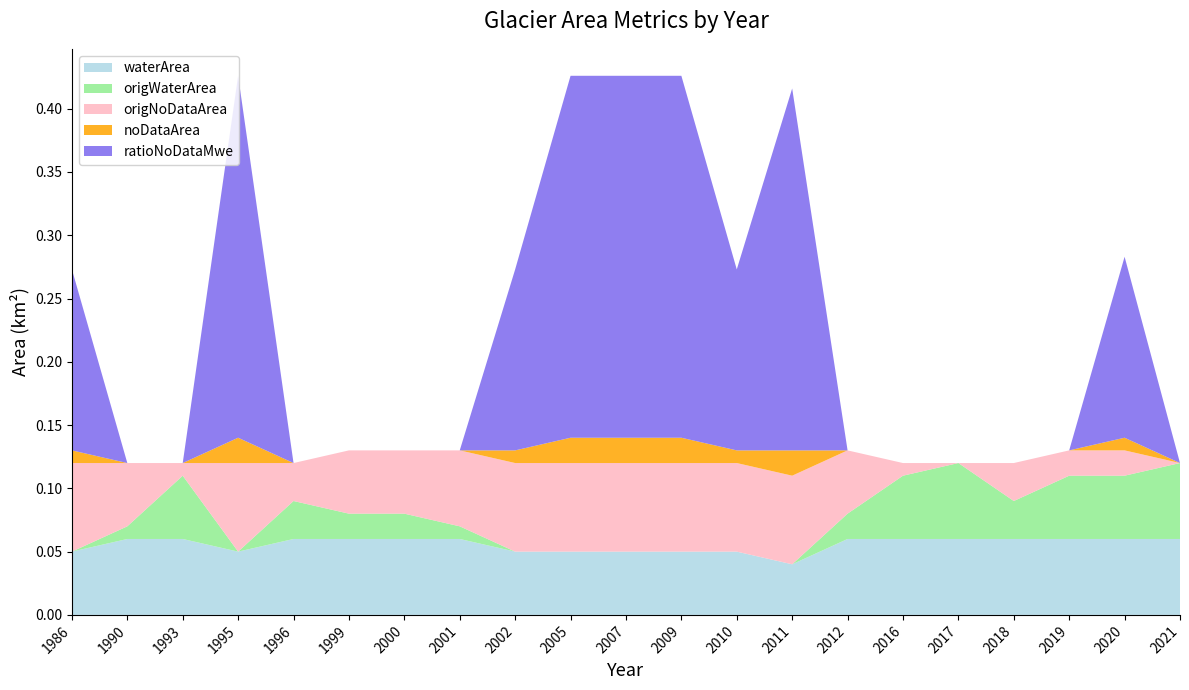

Reading left to right, transcribe all the data shown in this chart.

waterArea: 0.1	0.1	0.1	0.1	0.1	0.1	0.1	0.1	0.1	0.1	0.1	0.1	0.1	0.0	0.1	0.1	0.1	0.1	0.1	0.1	0.1
origWaterArea: 0.0	0.0	0.1	0.0	0.0	0.0	0.0	0.0	0.0	0.0	0.0	0.0	0.0	0.0	0.0	0.1	0.1	0.0	0.1	0.1	0.1
origNoDataArea: 0.1	0.1	0.0	0.1	0.0	0.1	0.1	0.1	0.1	0.1	0.1	0.1	0.1	0.1	0.1	0.0	0.0	0.0	0.0	0.0	0.0
noDataArea: 0.0	0.0	0.0	0.0	0.0	0.0	0.0	0.0	0.0	0.0	0.0	0.0	0.0	0.0	0.0	0.0	0.0	0.0	0.0	0.0	0.0
ratioNoDataMwe: 0.1	0.0	0.0	0.3	0.0	0.0	0.0	0.0	0.1	0.3	0.3	0.3	0.1	0.3	0.0	0.0	0.0	0.0	0.0	0.1	0.0